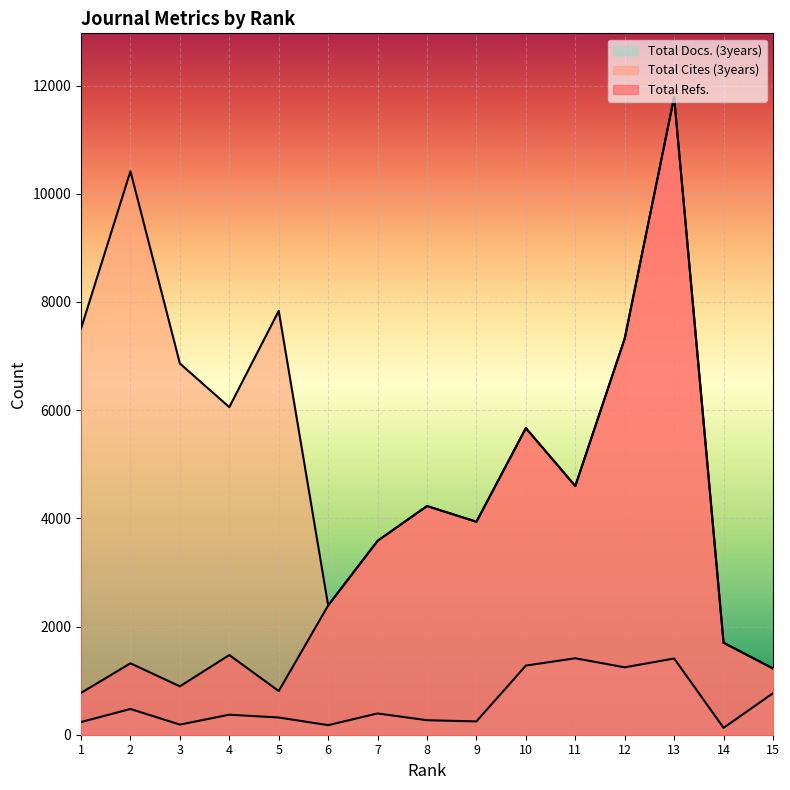

What are all the series names shown in the legend?

Total Refs., Total Cites (3years), Total Docs. (3years)